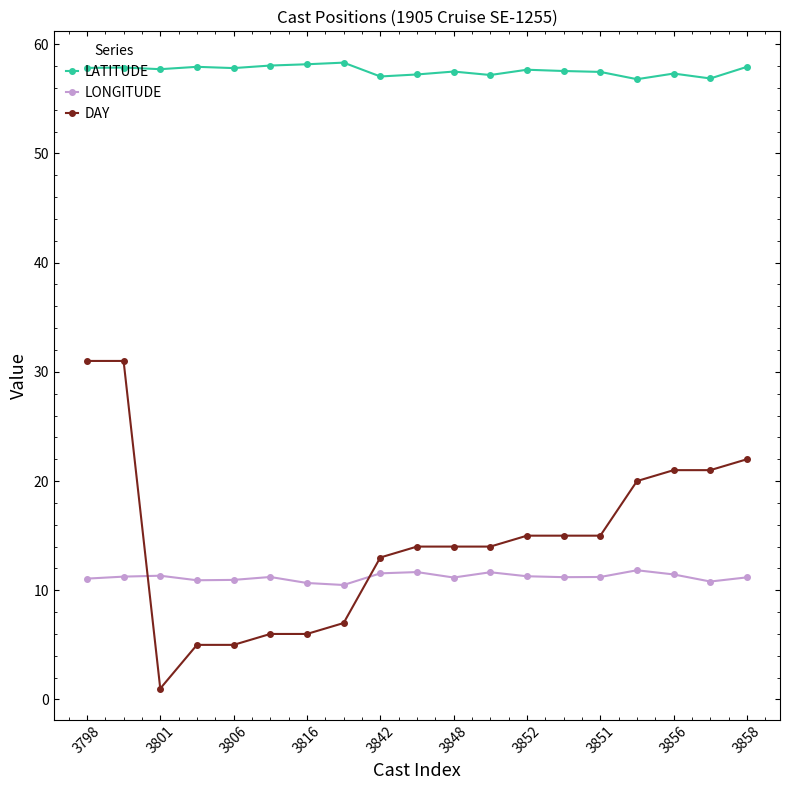

Which series has the largest total across all categories?

LATITUDE